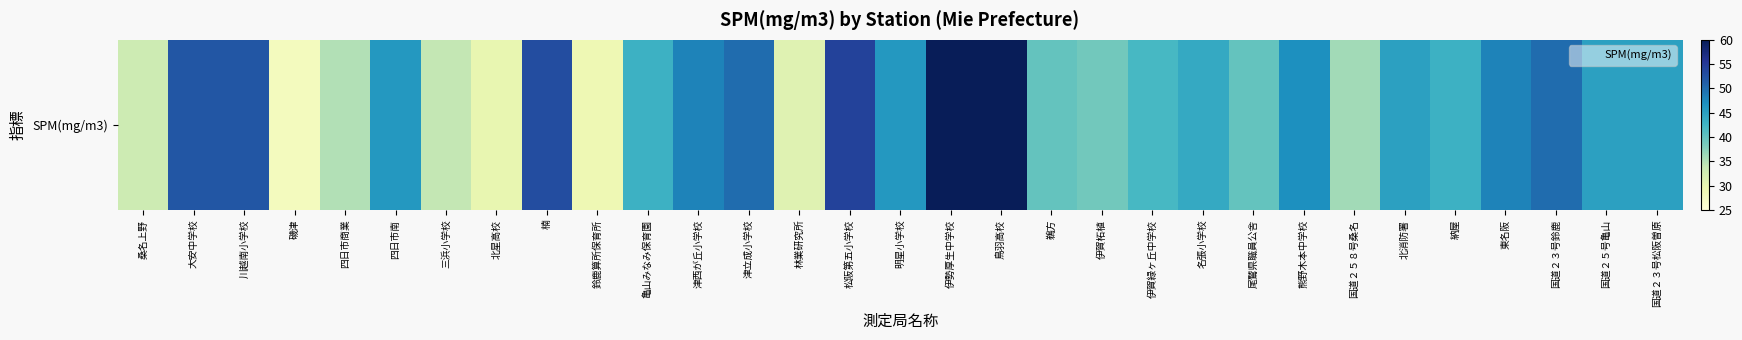

What is the minimum value shown in the chart?

28